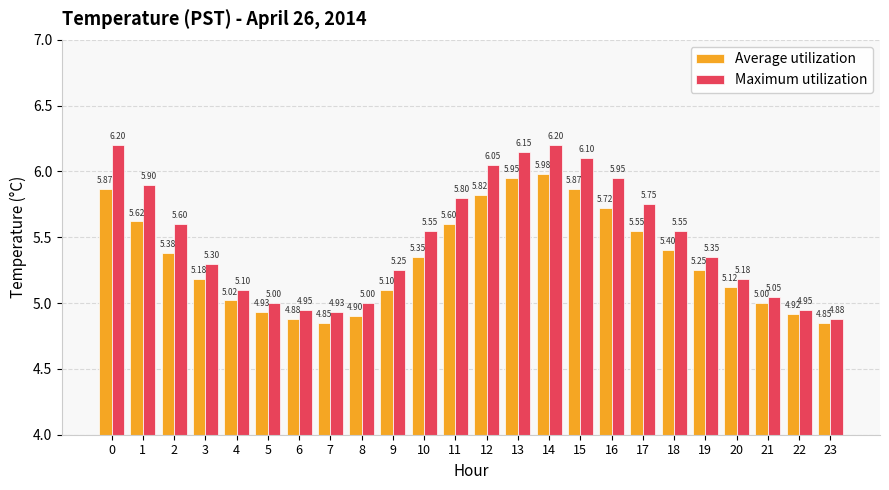

Which series changed the most between 0 and 3?

Maximum utilization